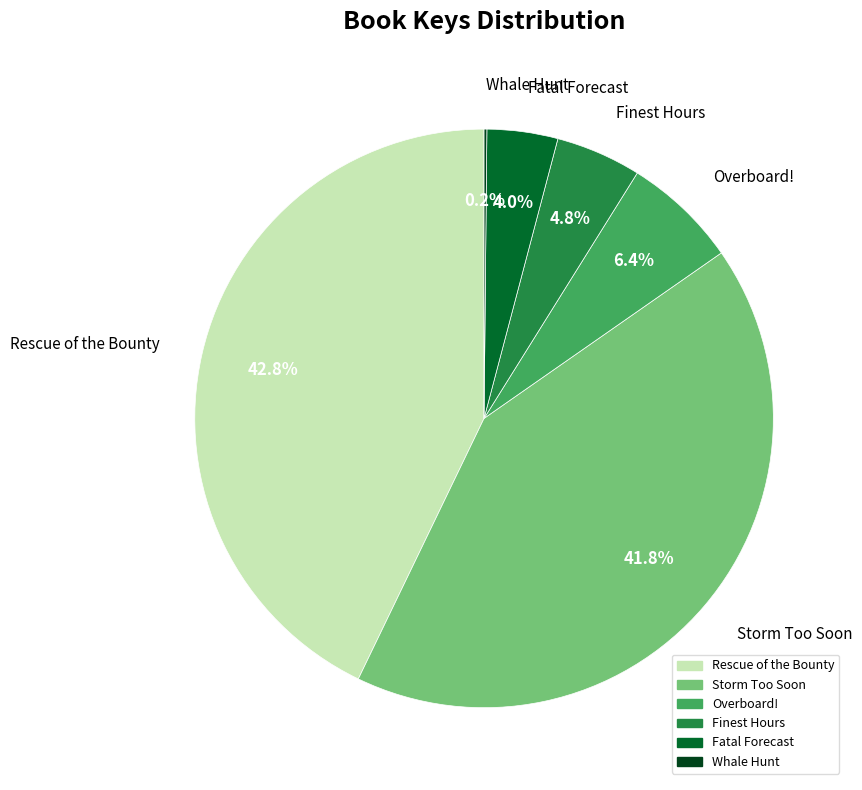

Is Fatal Forecast the majority of the pie?

No